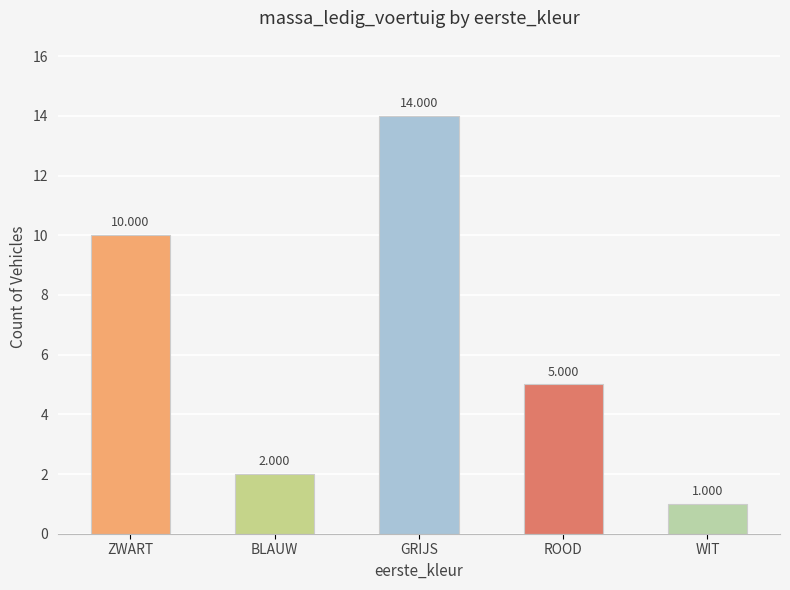

List the labels in order of value, smallest first.

WIT, BLAUW, ROOD, ZWART, GRIJS